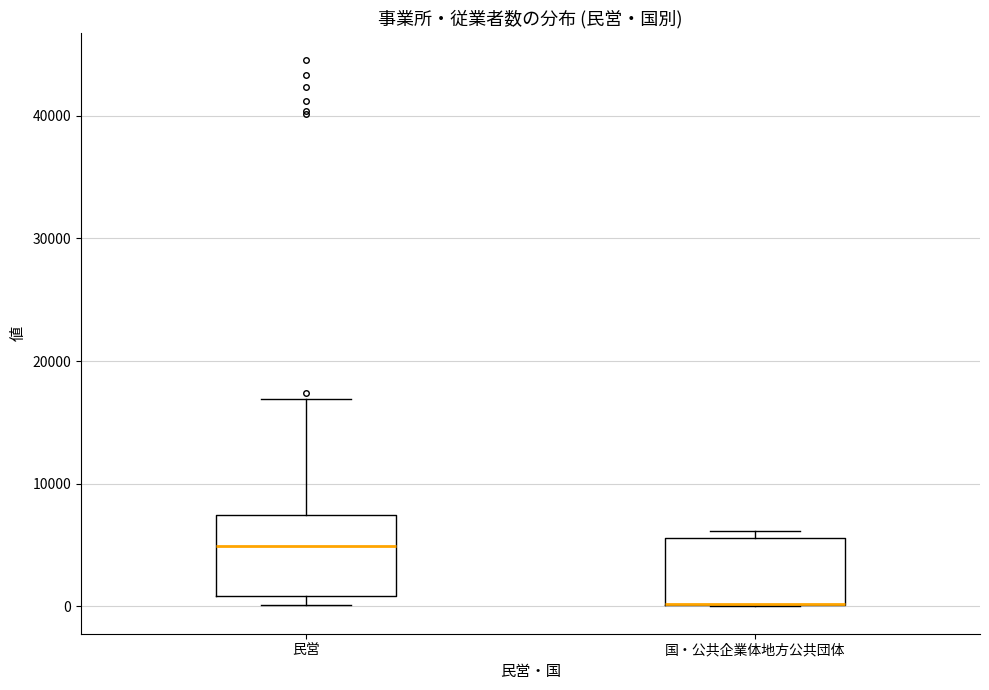

Reading left to right, transcribe this box plot: for each box, give where its median line is, the range the box spans, and where its two whiskers end, as read against the y-axis. The values are not printed on the chart, so give them approximately, as read against the axis.

民営: median 5000, box 1000 to 7000, whiskers 0 to 17000
国・公共企業体地方公共団体: median 0 (drawn on the box's lower edge), box 0 to 6000, whiskers 0 to 6000 (just above the box's upper edge)